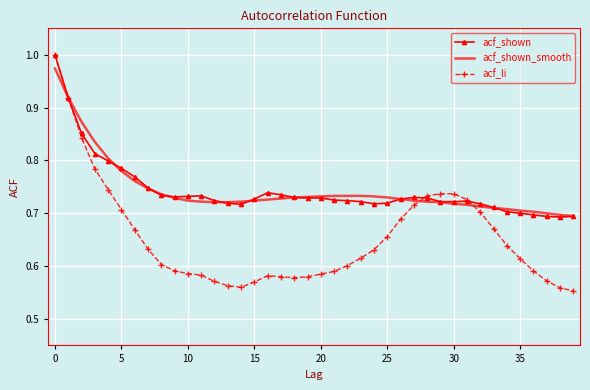

Which category has the highest value in the acf_shown_smooth series?

0